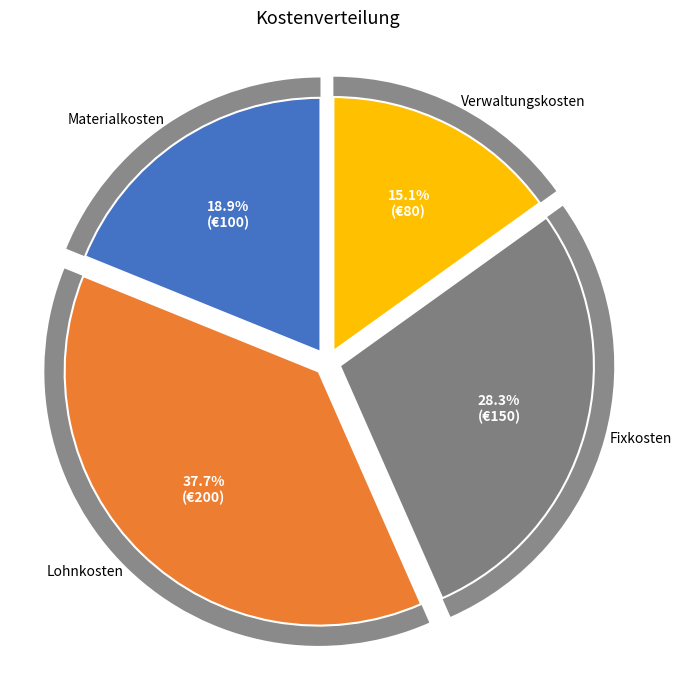

What percentage is NOT represented by Fixkosten?

71.7%